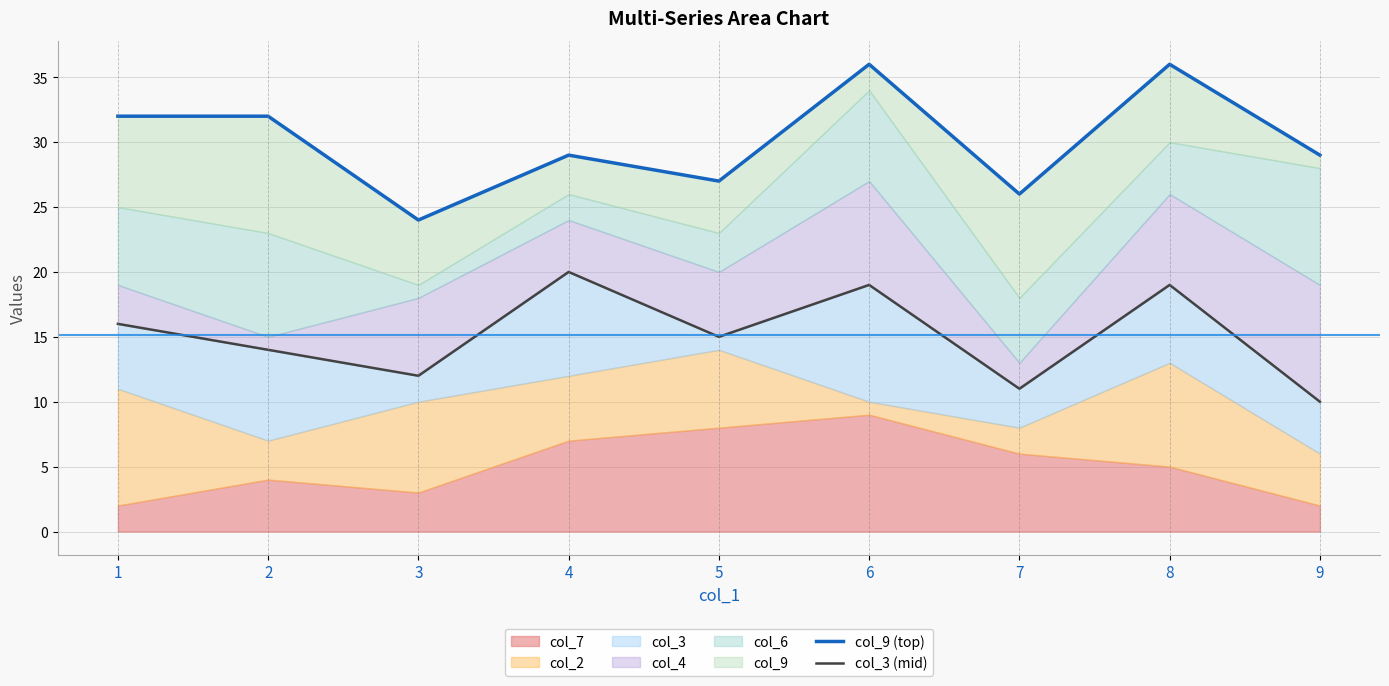

Which series changed the most between 5 and 9?

col_3 (mid)